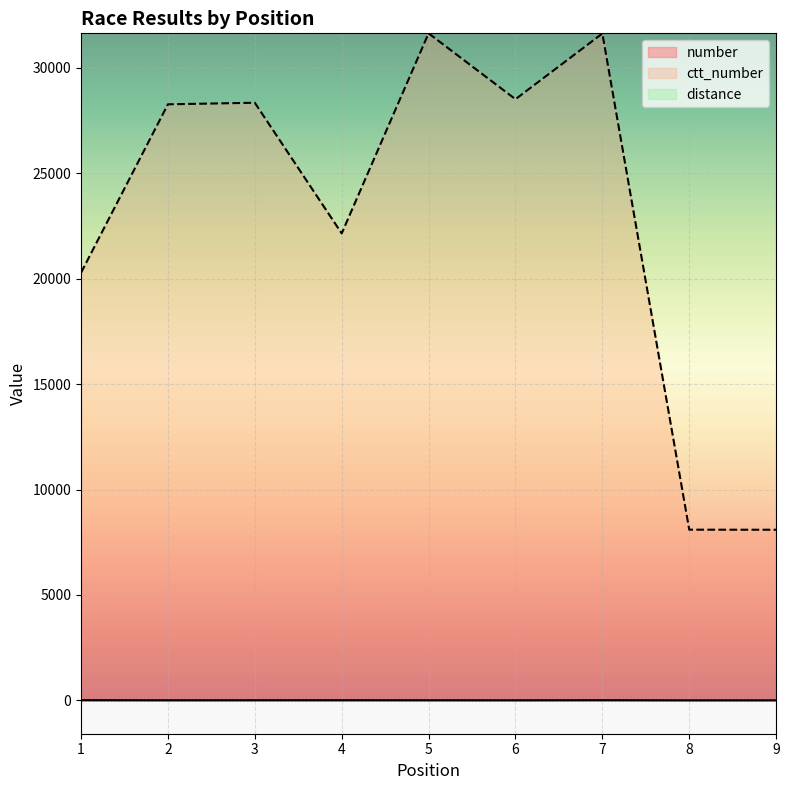

What is the value of the ctt_number point at the 4th from the left?

22151